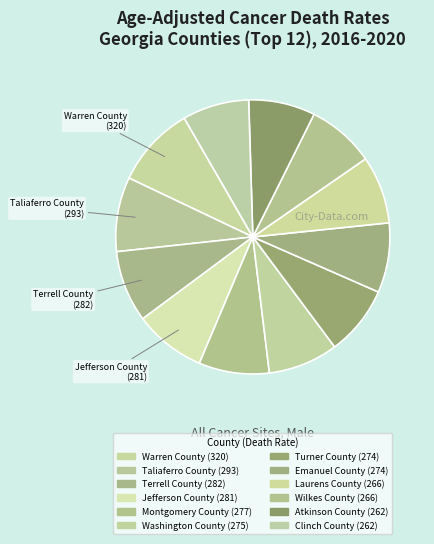

Which category has the smallest portion of the pie?

Atkinson County